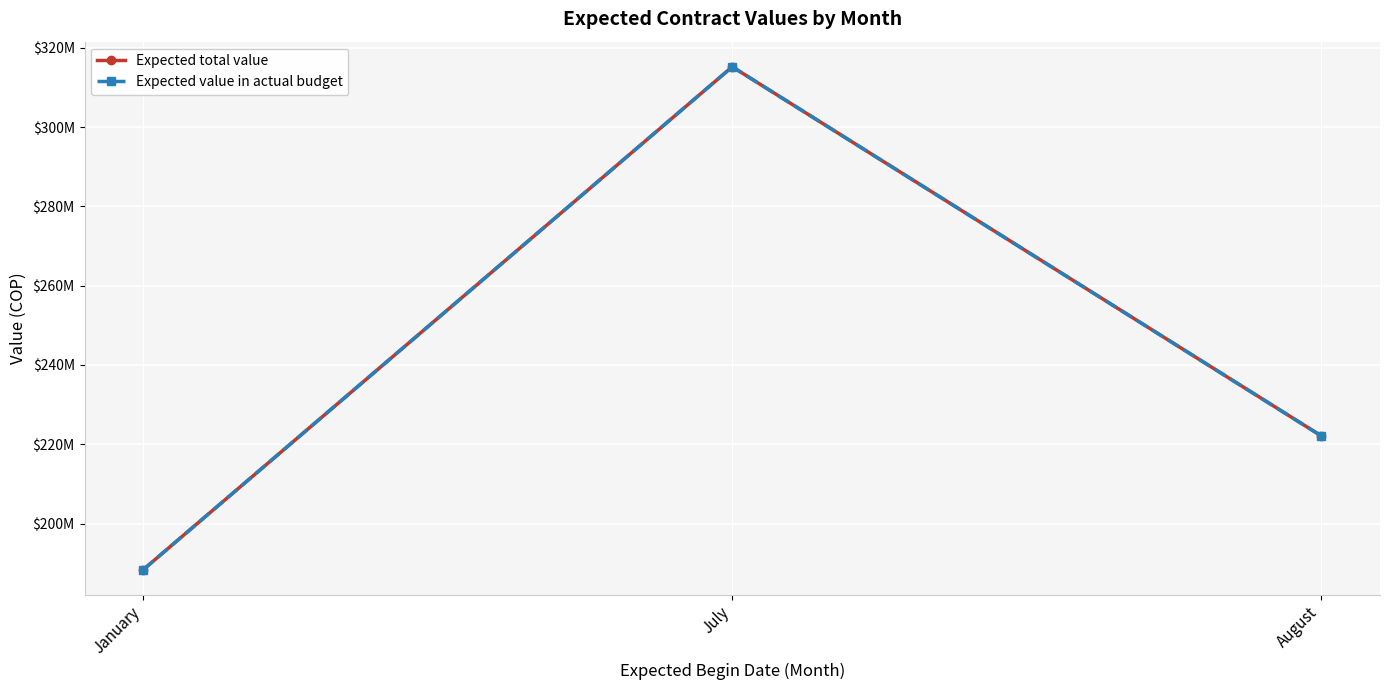

At how many categories does at least one series exceed 287121040?

1